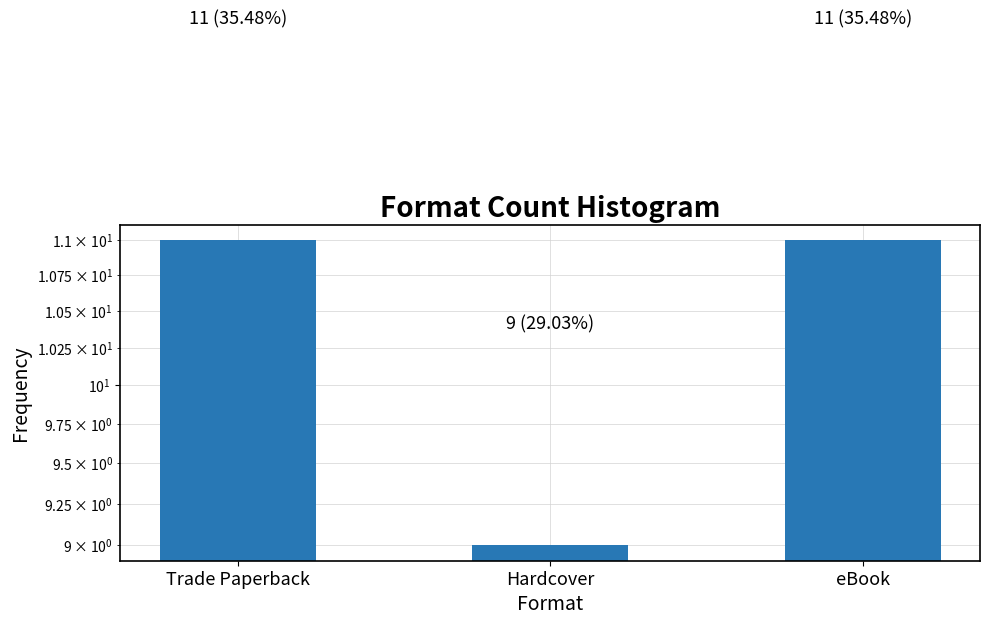

Reading left to right, extract all data points from this chart.

Trade Paperback=11	Hardcover=9	eBook=11